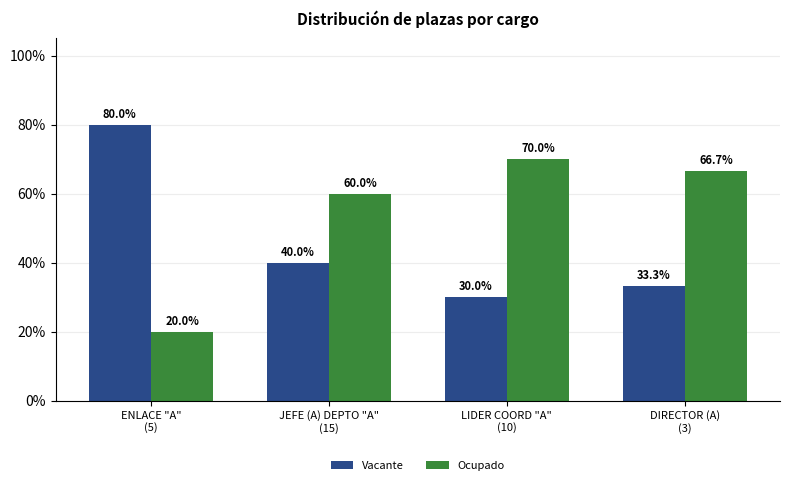

How many bars are there in each group?

2